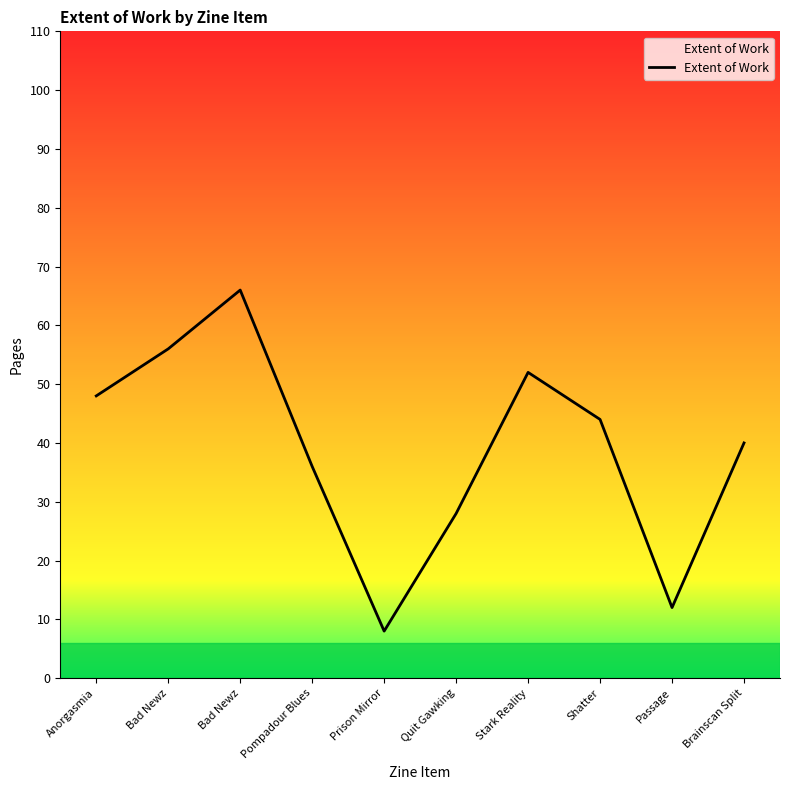

Does the chart display data point markers on the line(s)?

No